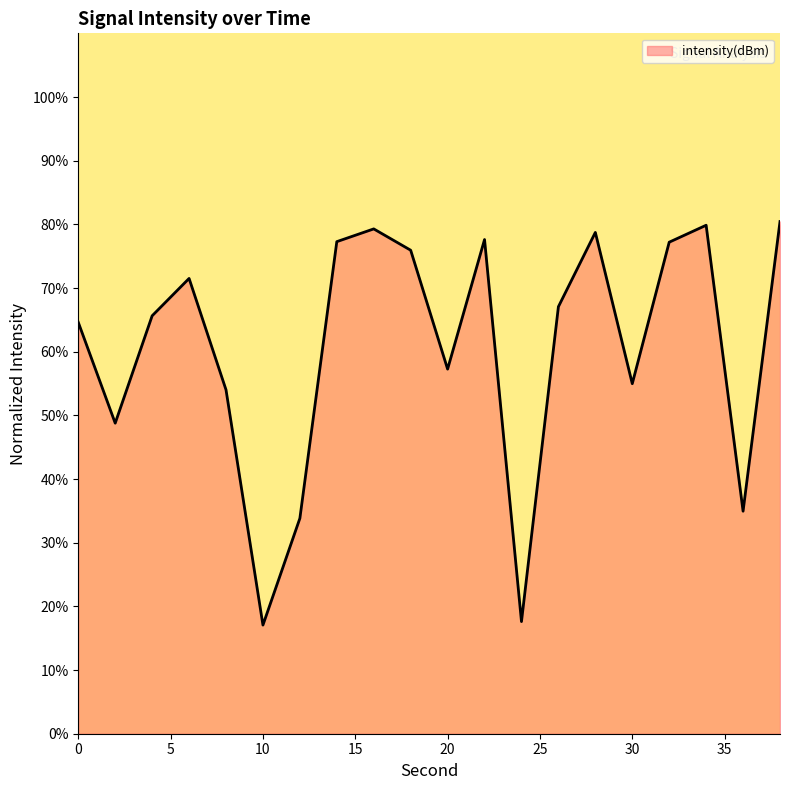

What is the minimum value shown in the chart?

17.1